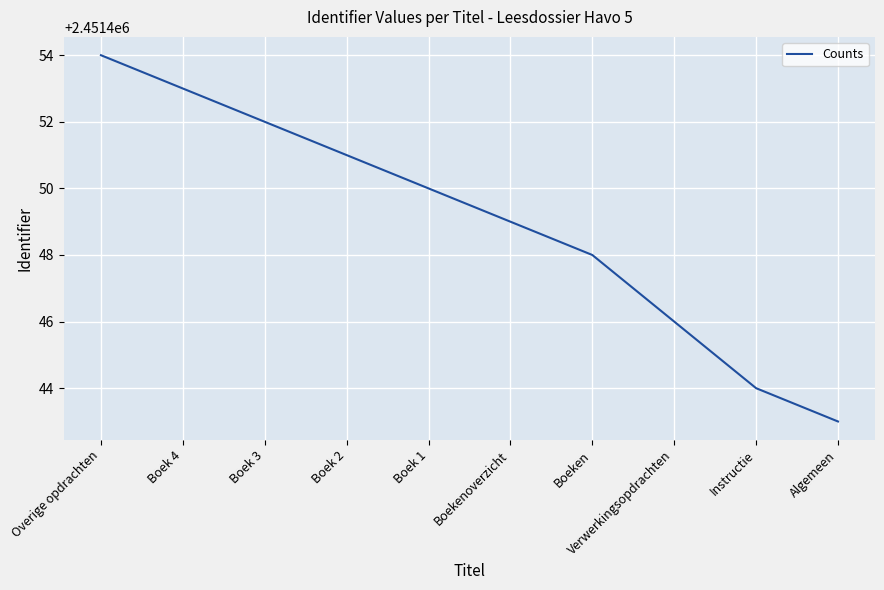

Rank the categories by value from lowest to highest.

Algemeen, Instructie, Verwerkingsopdrachten, Boeken, Boekenoverzicht, Boek 1, Boek 2, Boek 3, Boek 4, Overige opdrachten